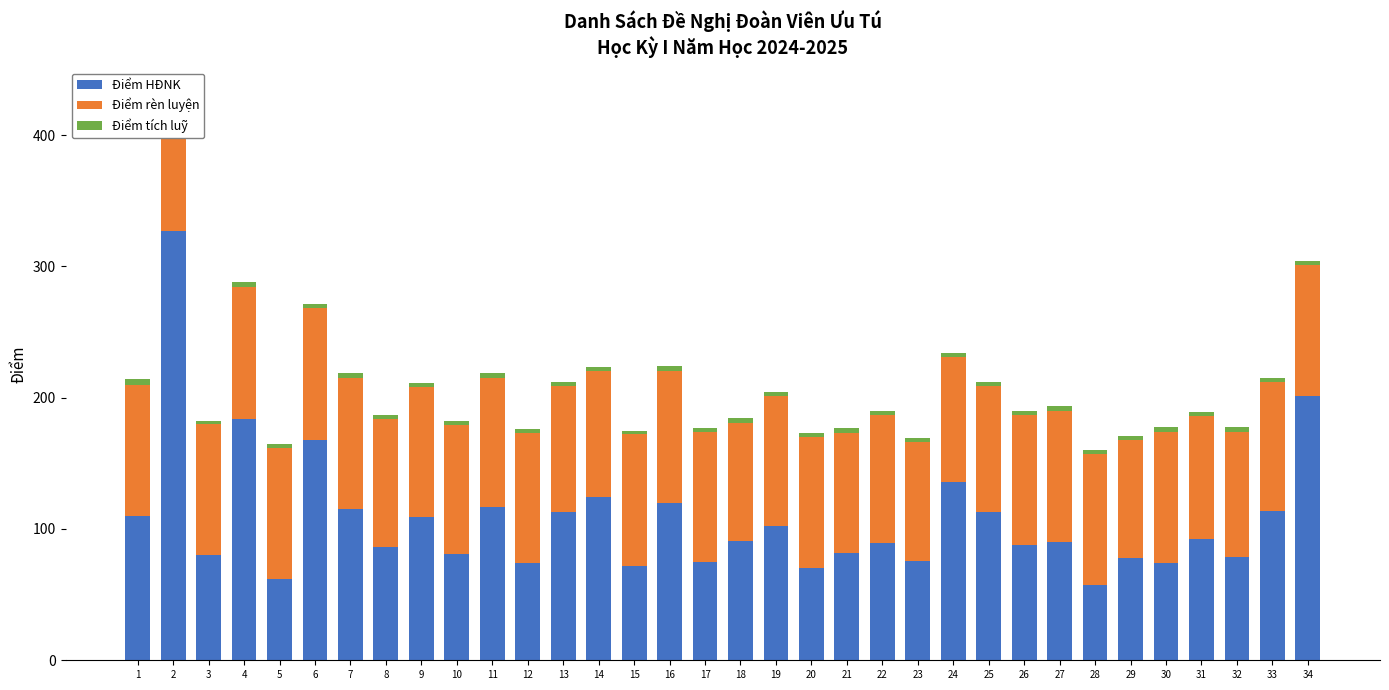

What is the spread (max minus min) of values at 19?

98.7